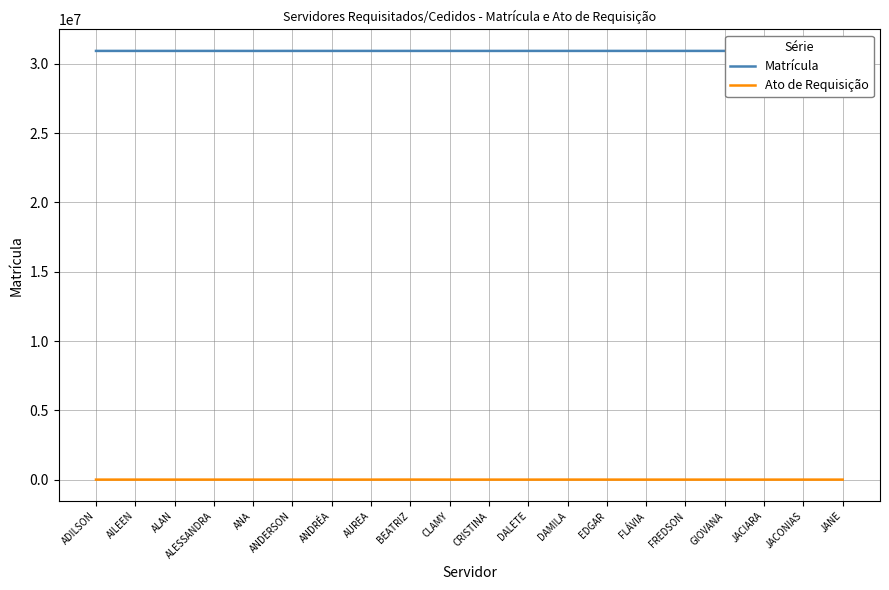

Which series has the largest total across all categories?

Matrícula